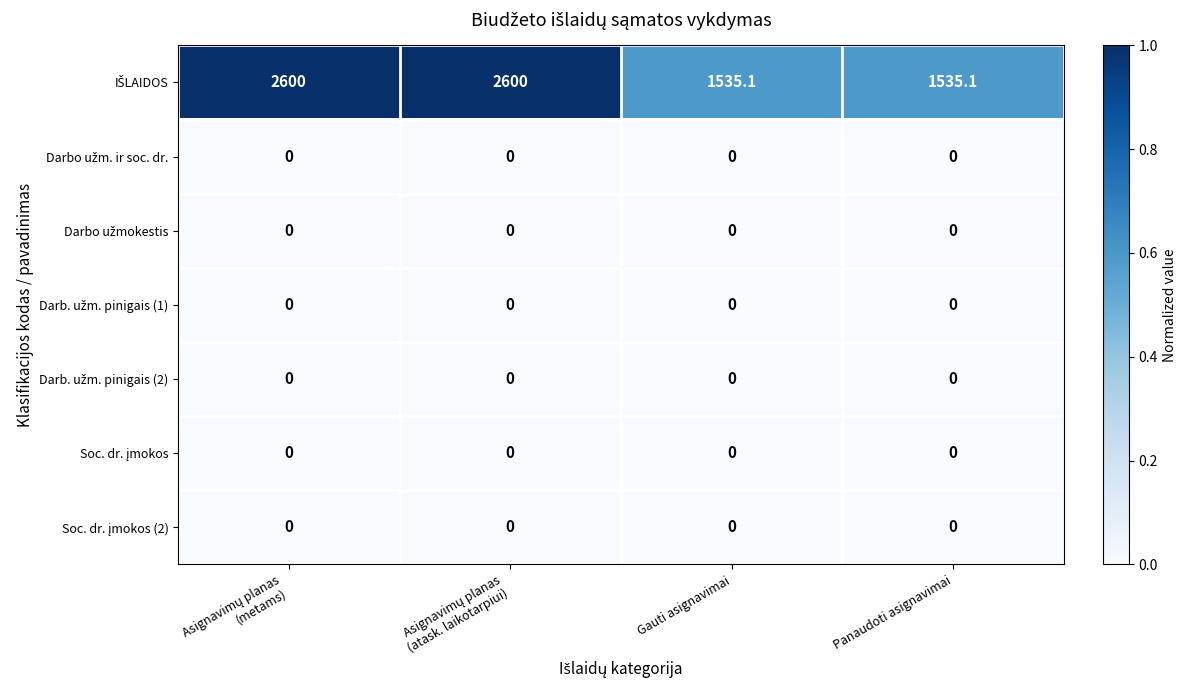

What is the difference between the highest and lowest values at Gauti asignavimai?

1535.1